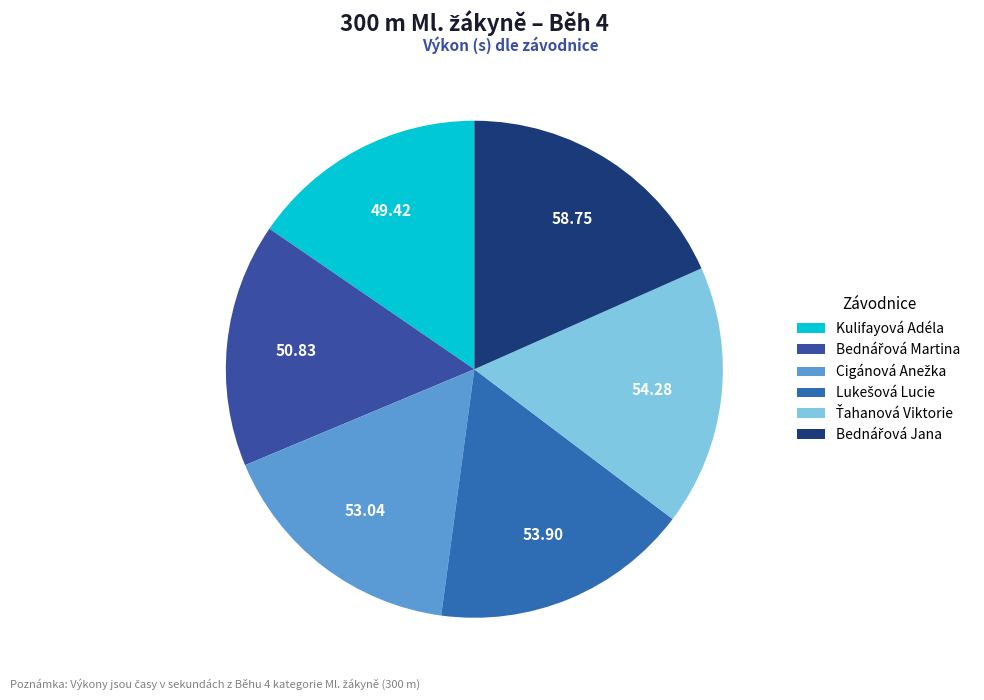

How many slices are in this pie chart?

6